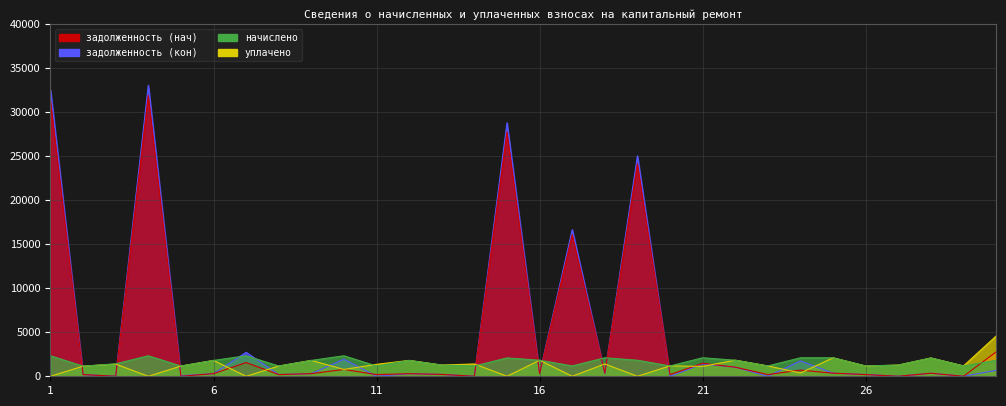

How many series are shown in this chart?

4